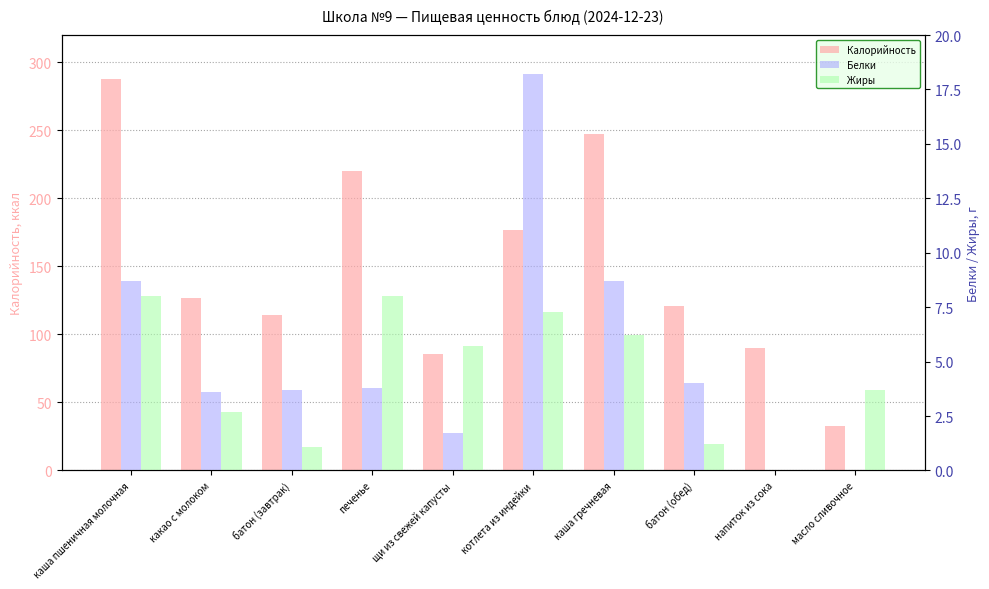

Reading right to left, transcribe all the data shown in this chart.

Калорийность: масло сливочное=33.0	напиток из сока=90.0	батон (обед)=121.0	каша гречневая=247.5	котлета из индейки=176.5	щи из свежей капусты=85.5	печенье=220.0	батон (завтрак)=114.4	какао с молоком=127.0	каша пшеничная молочная=287.7
Белки: масло сливочное=0.0	напиток из сока=0.0	батон (обед)=4.0	каша гречневая=8.7	котлета из индейки=18.2	щи из свежей капусты=1.7	печенье=3.8	батон (завтрак)=3.7	какао с молоком=3.6	каша пшеничная молочная=8.7
Жиры: масло сливочное=3.7	напиток из сока=0.0	батон (обед)=1.2	каша гречневая=6.2	котлета из индейки=7.3	щи из свежей капусты=5.7	печенье=8.0	батон (завтрак)=1.1	какао с молоком=2.7	каша пшеничная молочная=8.0